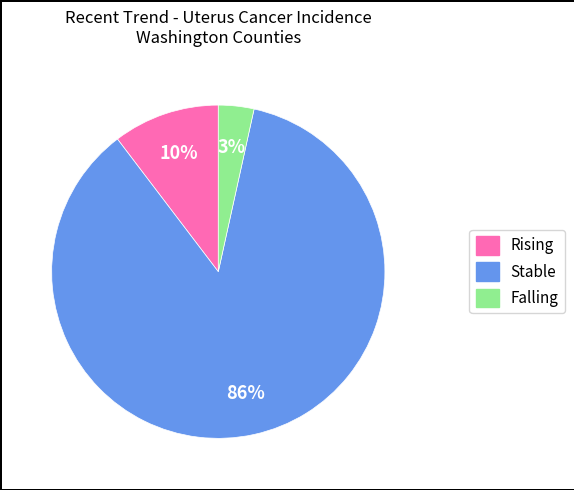

To the nearest percent, what is the average slice percentage?

33%